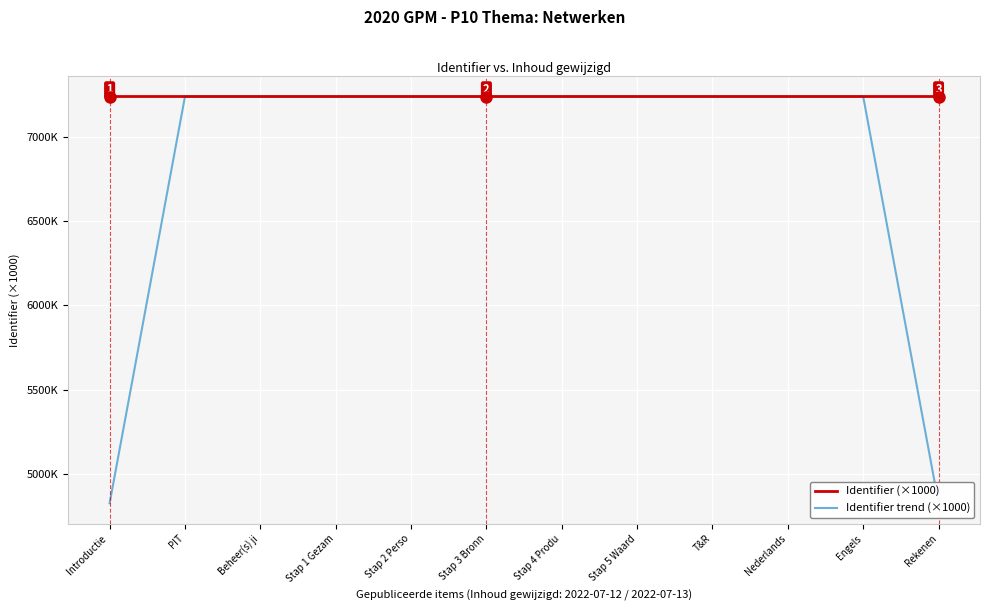

At Stap 4 Produ, list the series in order from smallest to largest.

Identifier trend (×1000), Identifier (×1000)